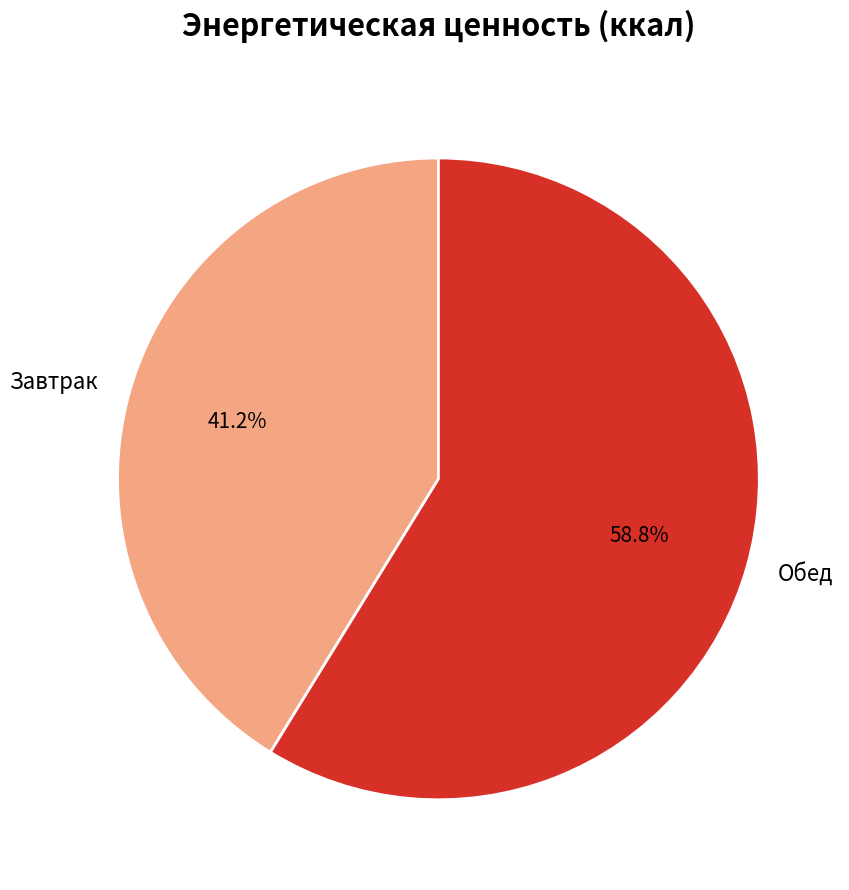

To the nearest percent, what portion does Завтрак represent?

41%